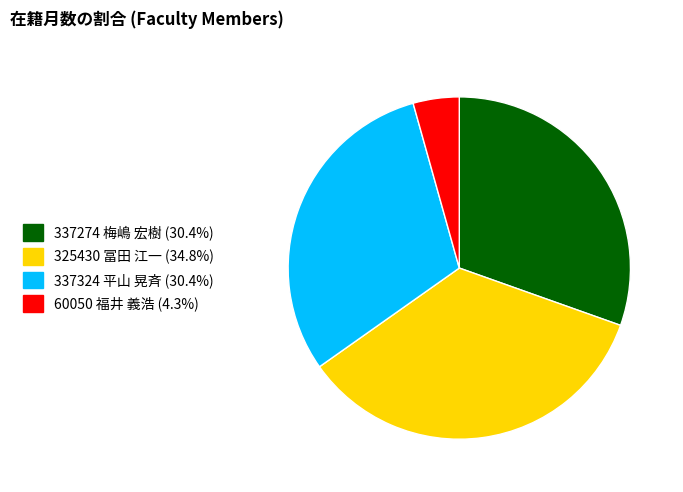

Do 325430 冨田 江一 and 60050 福井 義浩 together represent more than half of the pie?

No